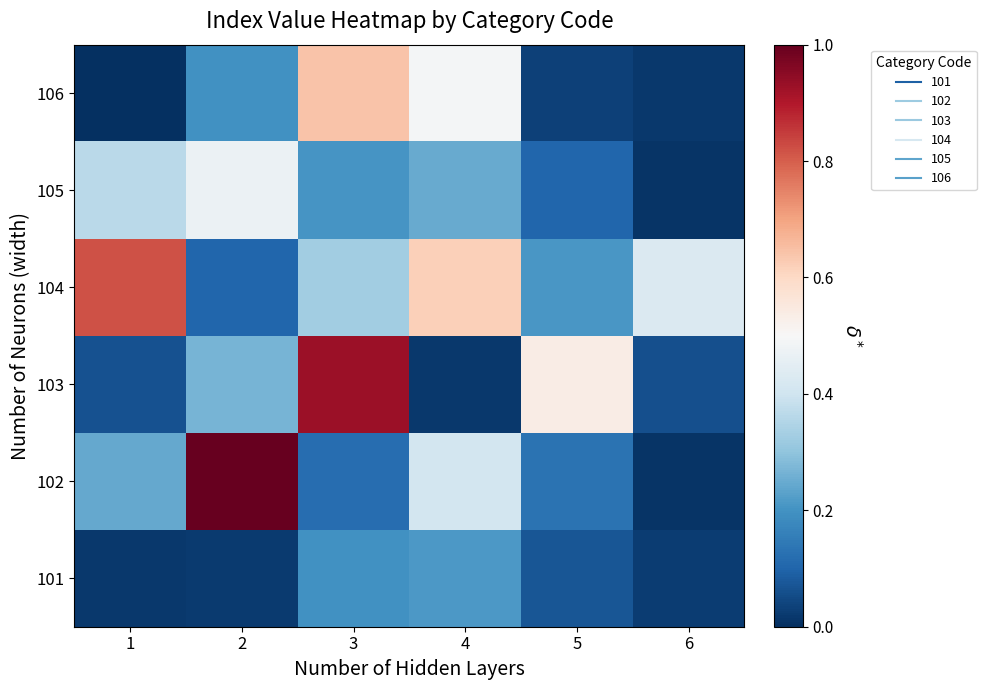

What is the maximum value shown in the chart?

1.0